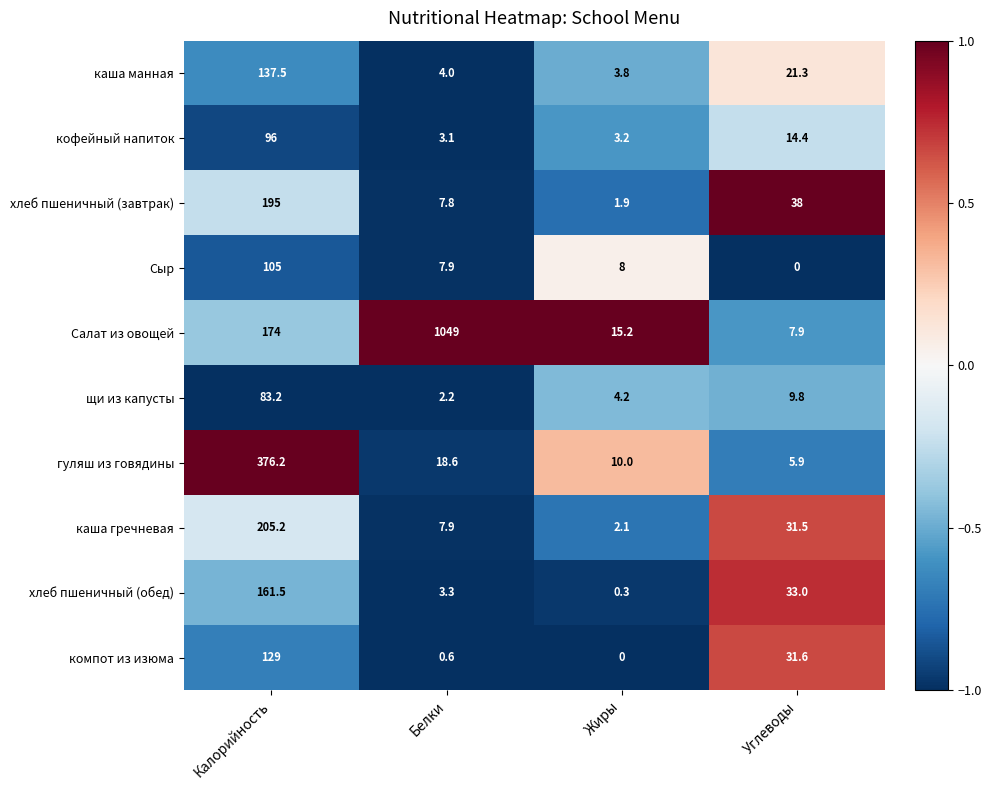

Where is хлеб пшеничный (обед) nearest to the value 80?

Углеводы